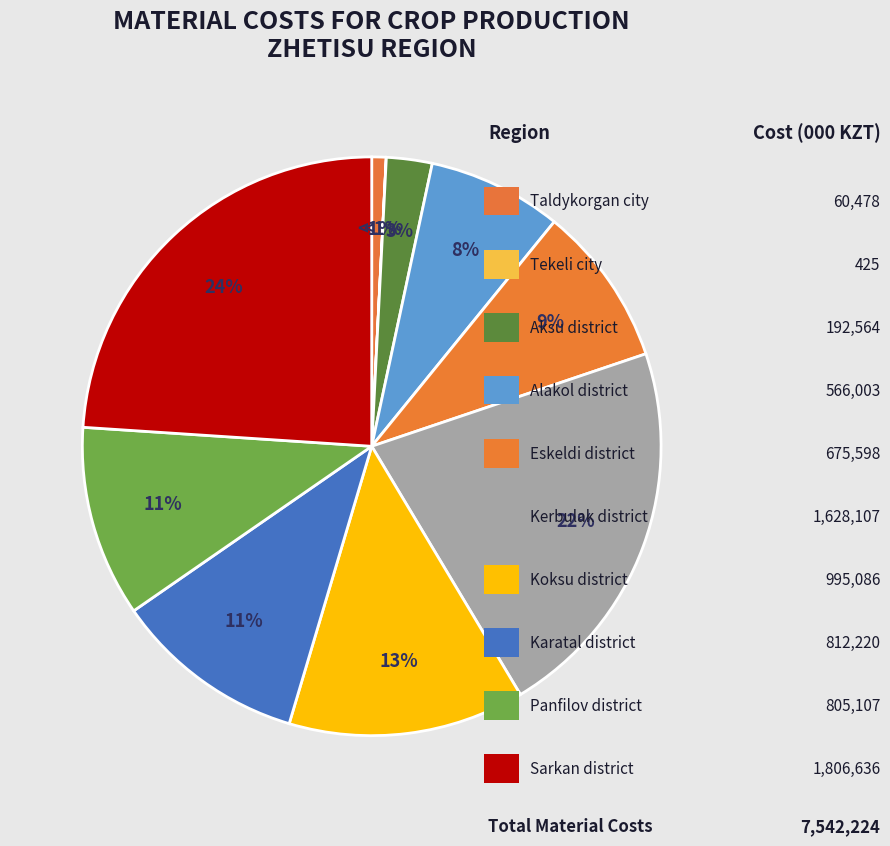

Is there a majority slice in this chart?

No